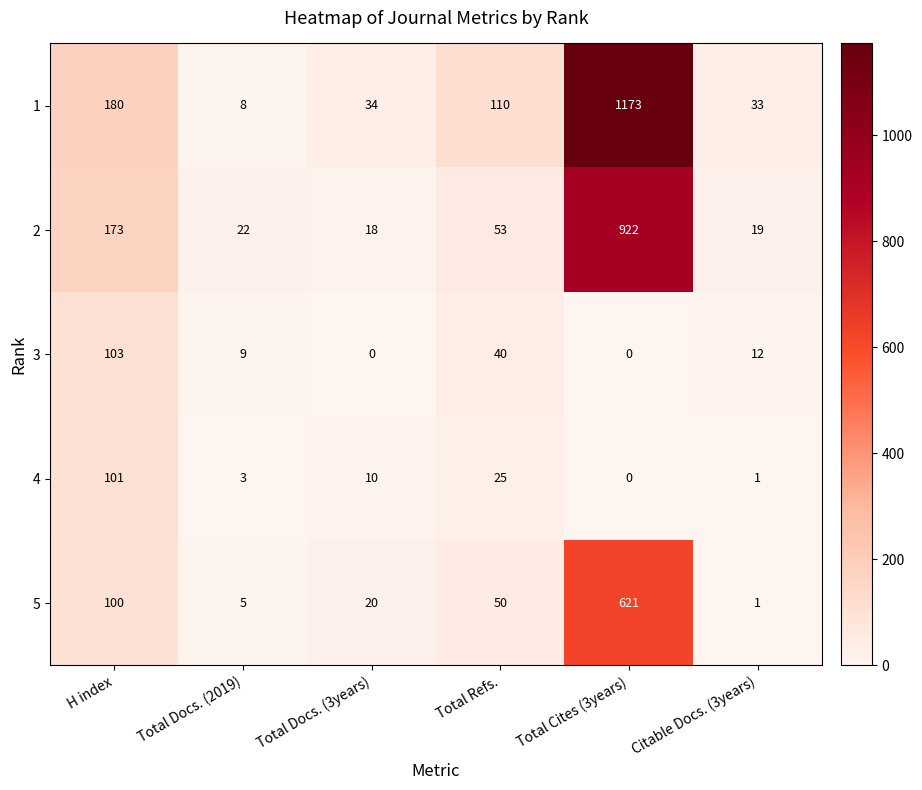

Where does the 1 series first go above 110?

H index